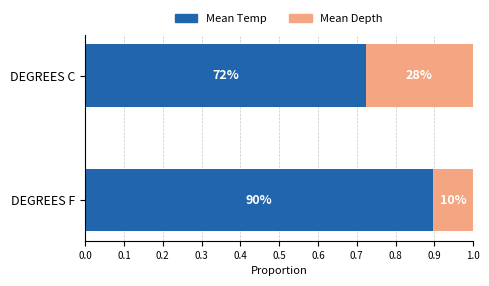

Reading left to right, what are all the values shown in this chart?

Mean Temp: 0.9	0.7
Mean Depth: 0.1	0.3